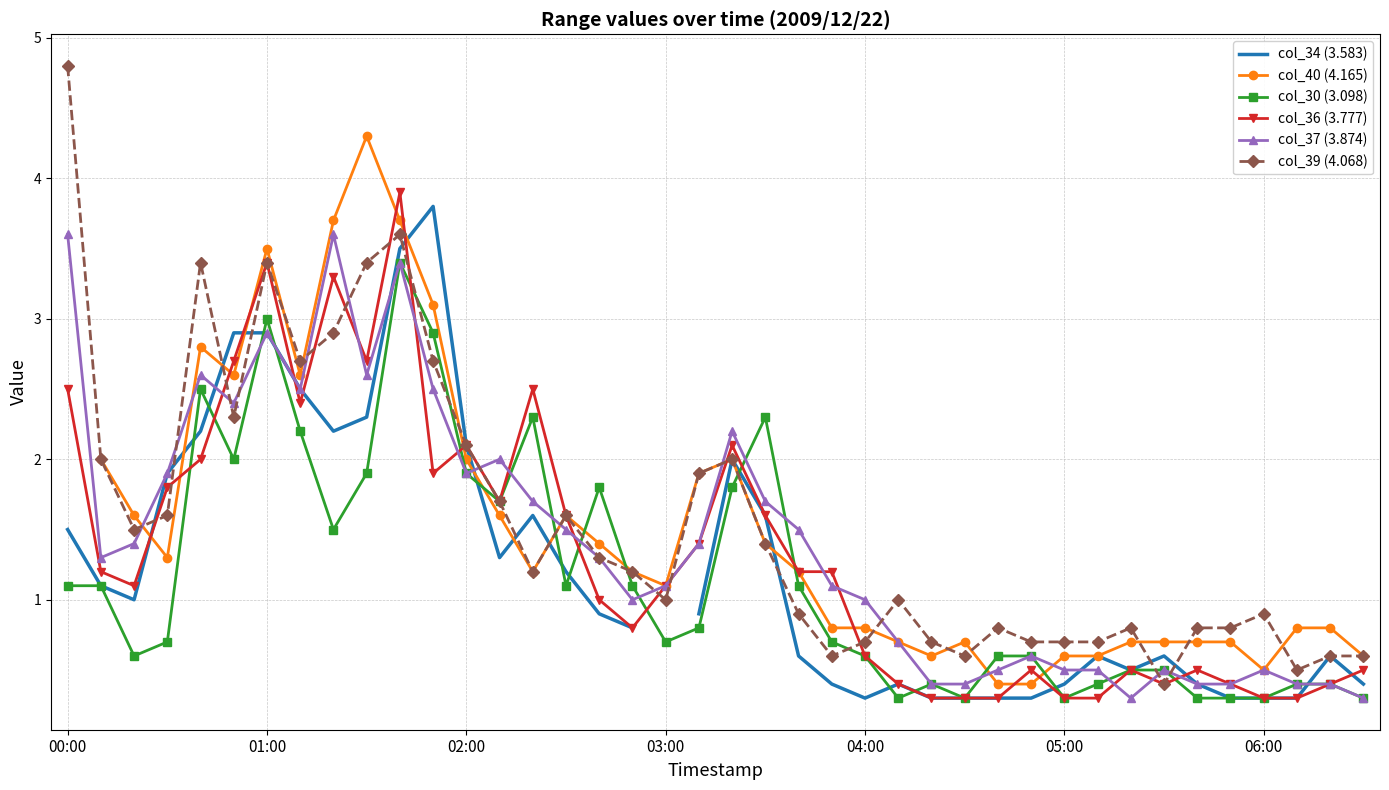

What is the label of the 1st point from the left?

00:00